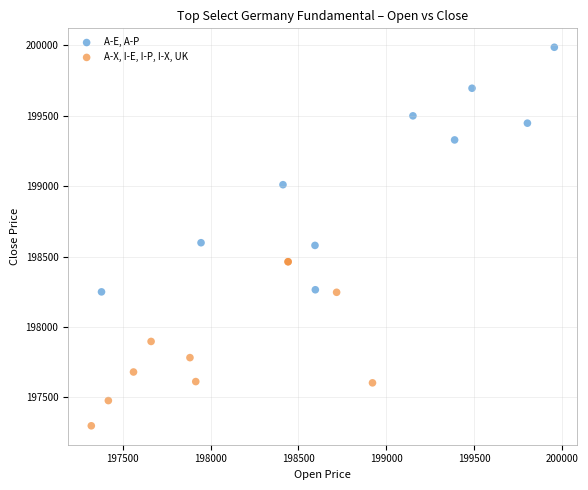

Which series contains the lowest Y value?

A-X, I-E, I-P, I-X, UK